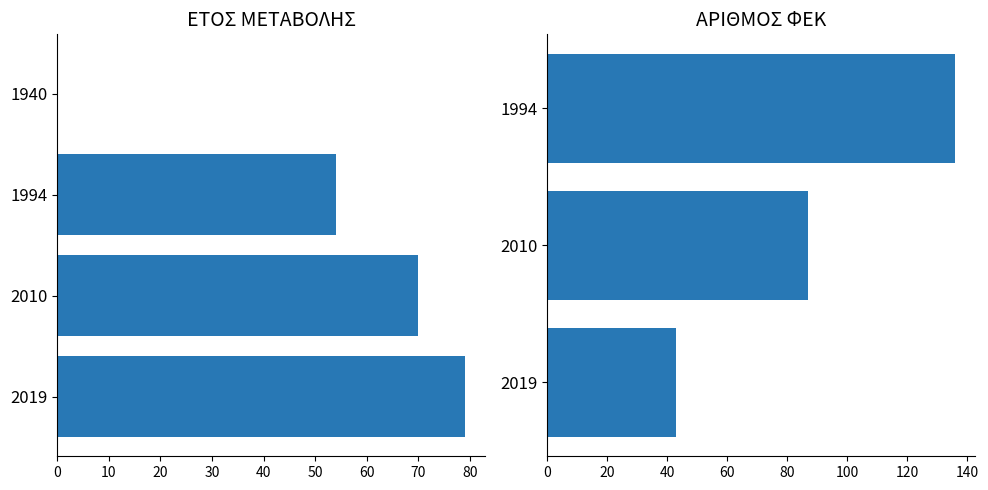

What is the difference between the values at 1994 and 2010?

16